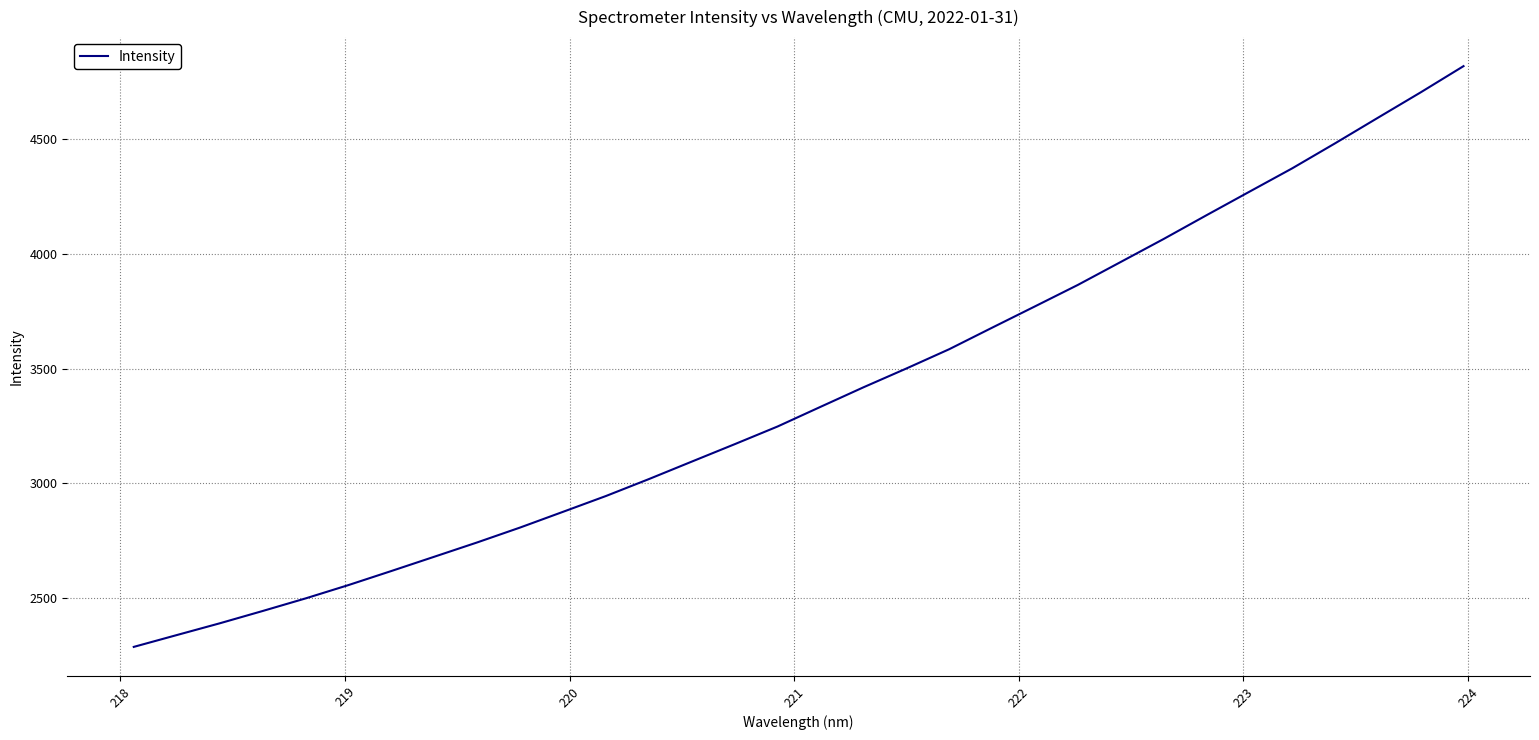

True or false: the data has more than 2 interior local peaks.

False